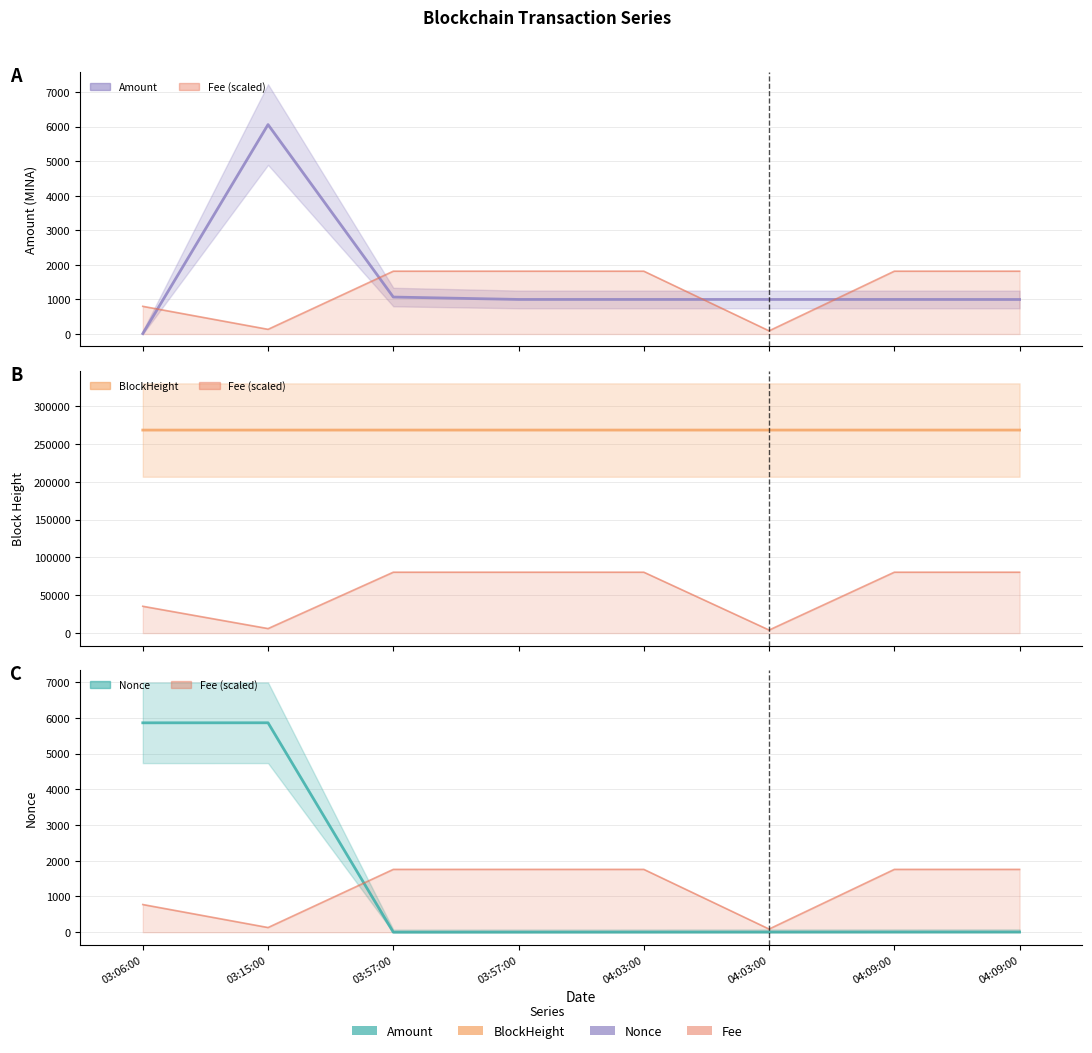

At which label does Nonce first exceed 4?

03:06:00